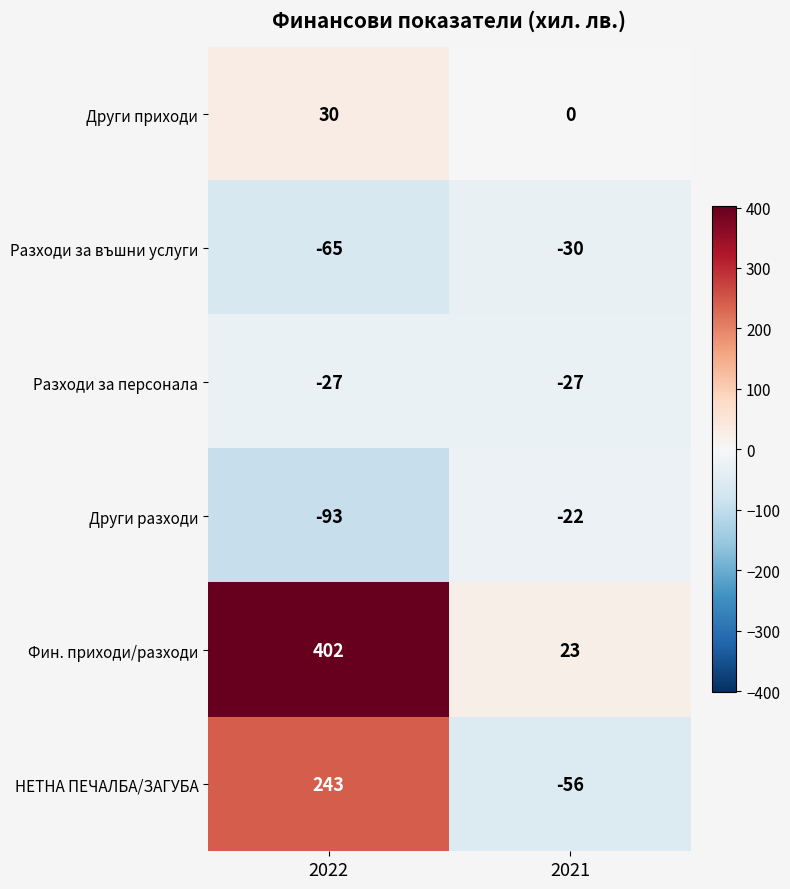

Reading left to right, extract all data points from this chart.

Други приходи: 2022=30	2021=0
Разходи за въшни услуги: 2022=-65	2021=-30
Разходи за персонала: 2022=-27	2021=-27
Други разходи: 2022=-93	2021=-22
Фин. приходи/разходи: 2022=402	2021=23
НЕТНА ПЕЧАЛБА/ЗАГУБА: 2022=243	2021=-56